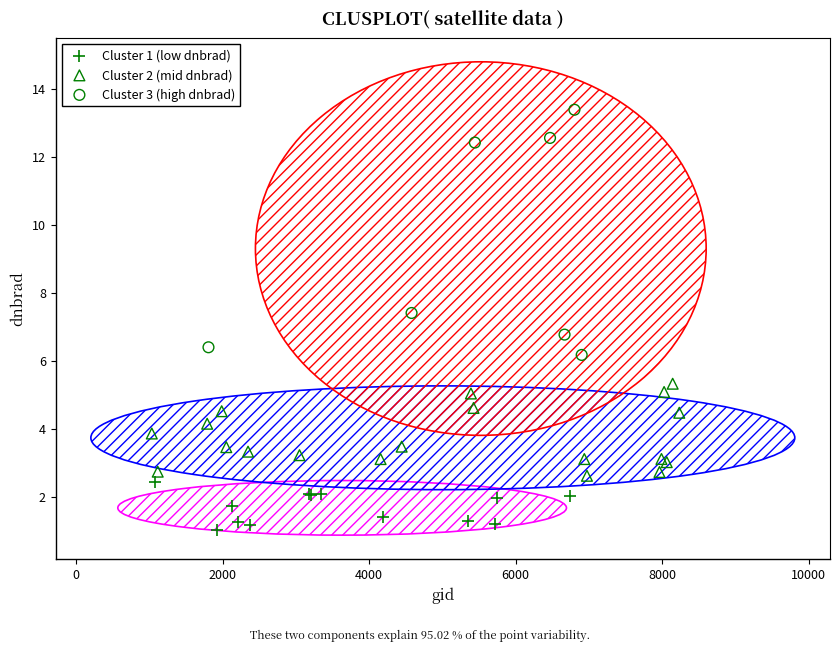

Which series contains the lowest Y value?

Cluster 1 (low dnbrad)